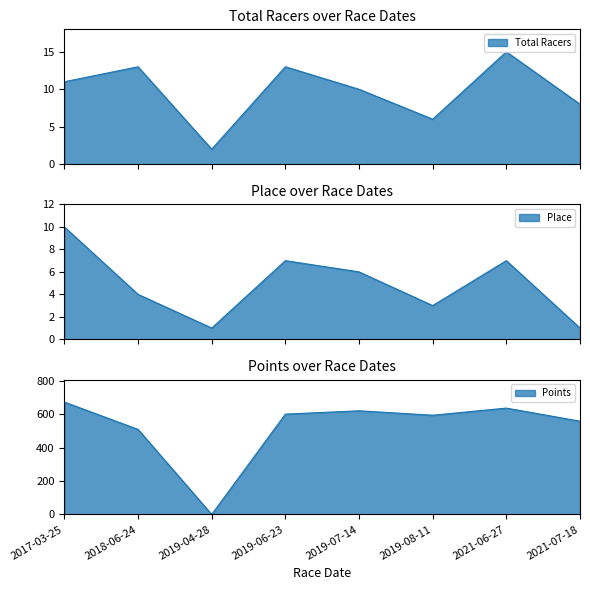

In Place, how many points are lower than both neighbors (excluding endpoints)?

2